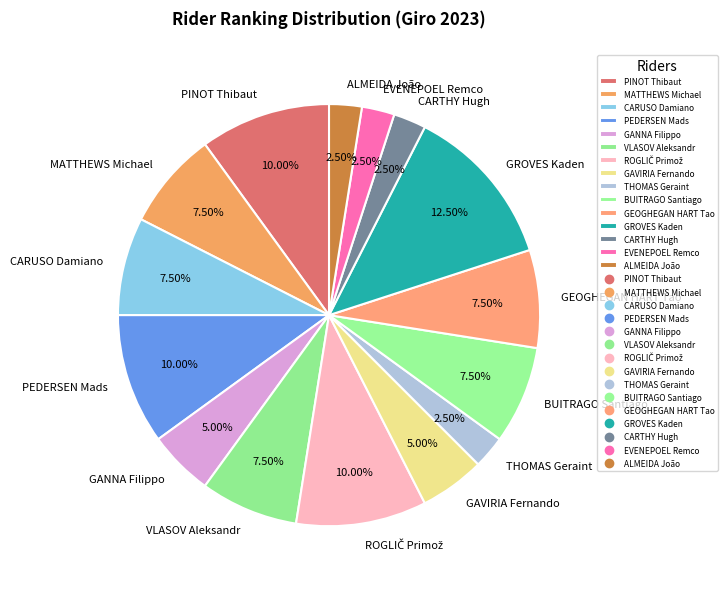

What is the largest slice in the pie chart?

GROVES Kaden